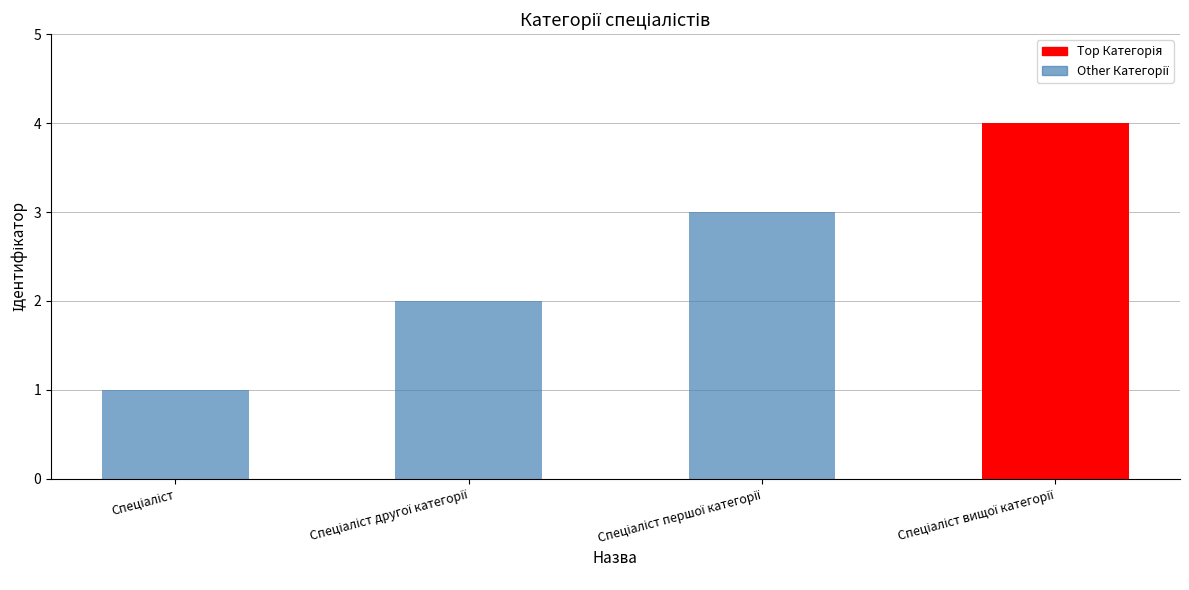

How many values are between 1 and 3?

3